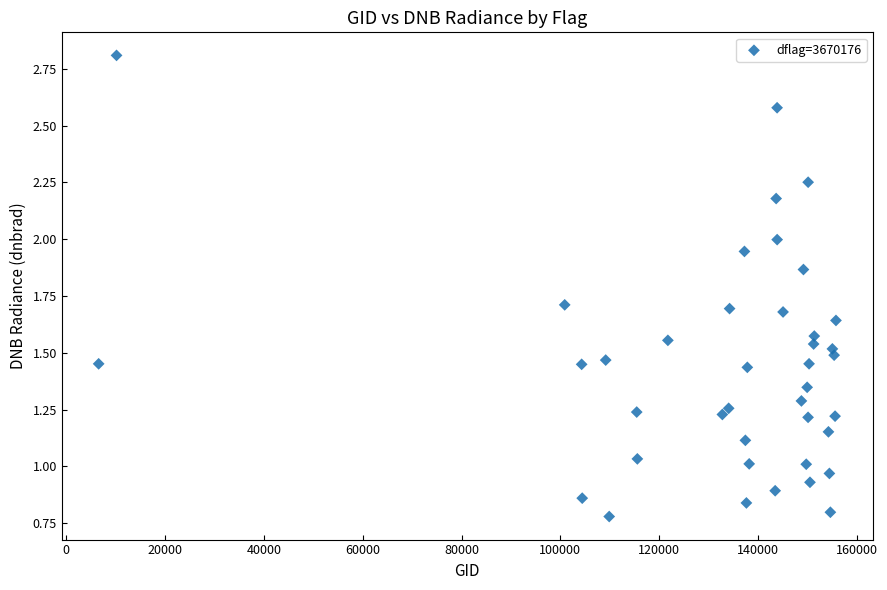

What is the range of Y values (max minus min)?

2.0